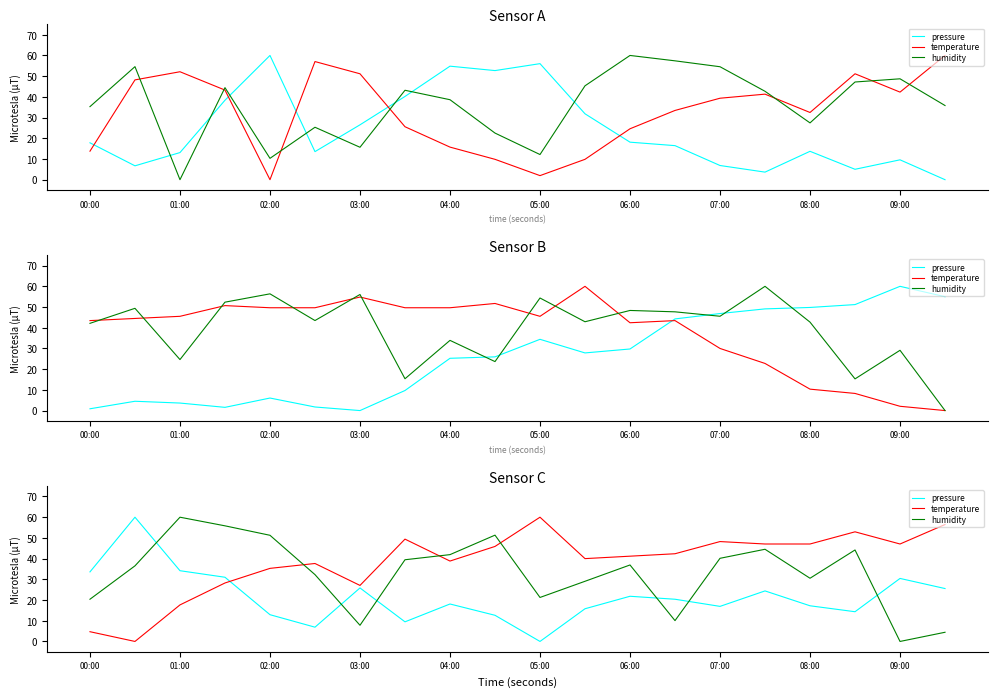

What is the difference between the temperature values at 07:00 and 02:00?

12.9